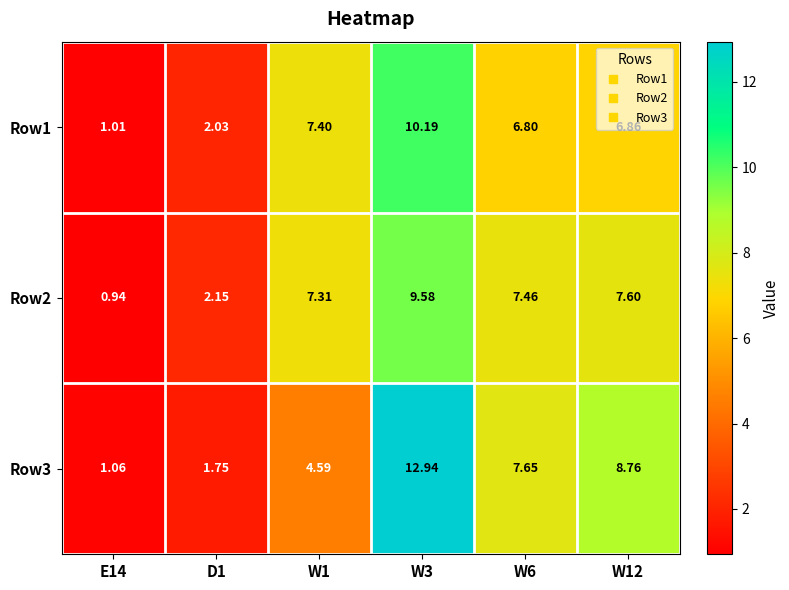

Count the number of data series in this chart.

3